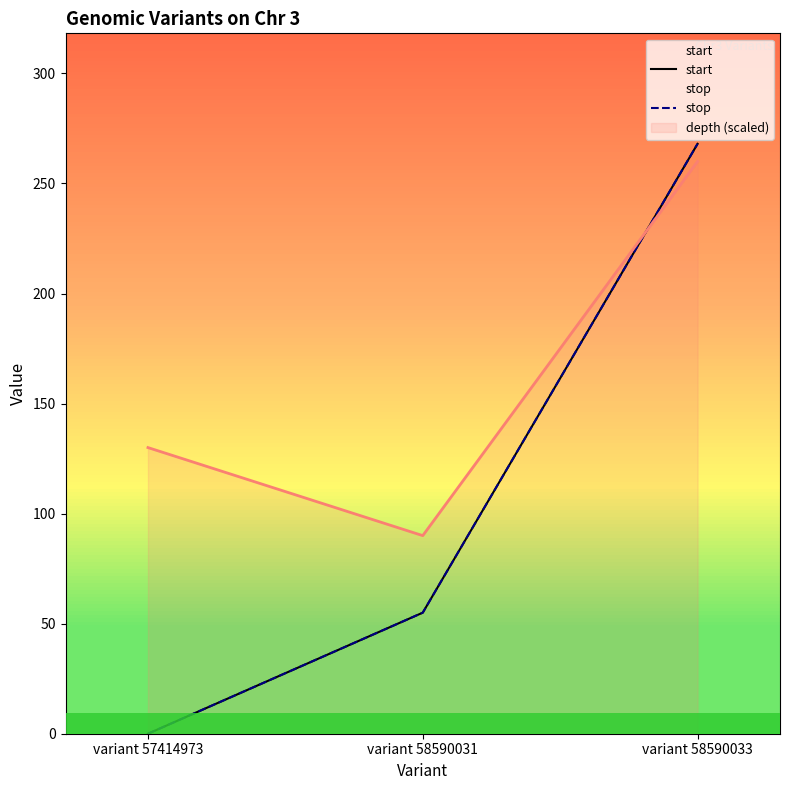

Reading left to right, list all the values displayed in this chart.

start: 0	55	268
stop: 0	55	268